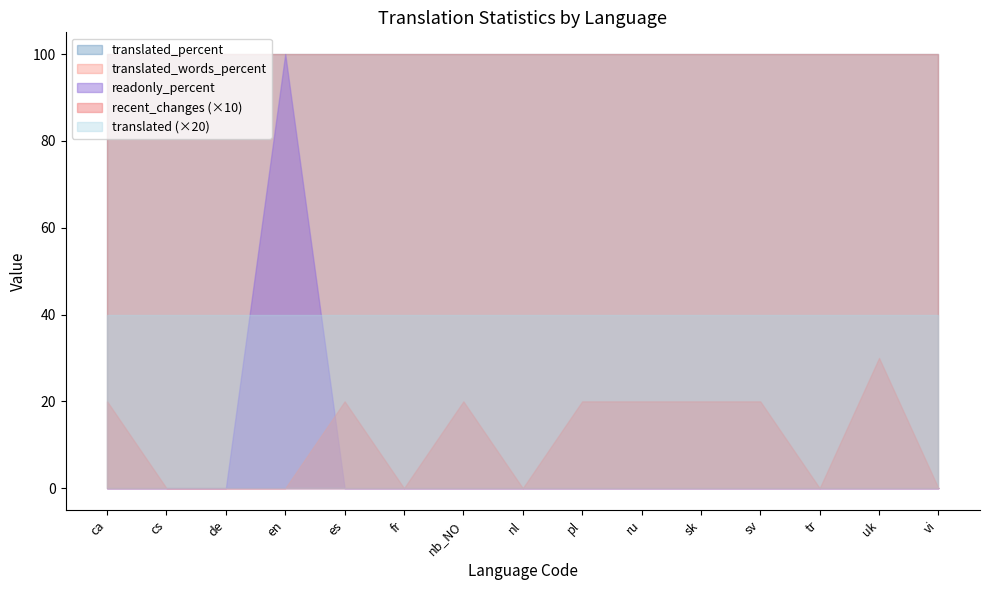

Reading left to right, what are all the values shown in this chart?

recent_changes: ca=2	cs=0	de=0	en=0	es=2	fr=0	nb_NO=2	nl=0	pl=2	ru=2	sk=2	sv=2	tr=0	uk=3	vi=0
translated: ca=2	cs=2	de=2	en=2	es=2	fr=2	nb_NO=2	nl=2	pl=2	ru=2	sk=2	sv=2	tr=2	uk=2	vi=2
translated_percent: ca=100	cs=100	de=100	en=100	es=100	fr=100	nb_NO=100	nl=100	pl=100	ru=100	sk=100	sv=100	tr=100	uk=100	vi=100
translated_words_percent: ca=100	cs=100	de=100	en=100	es=100	fr=100	nb_NO=100	nl=100	pl=100	ru=100	sk=100	sv=100	tr=100	uk=100	vi=100
readonly: ca=0	cs=0	de=0	en=2	es=0	fr=0	nb_NO=0	nl=0	pl=0	ru=0	sk=0	sv=0	tr=0	uk=0	vi=0
readonly_percent: ca=0	cs=0	de=0	en=100	es=0	fr=0	nb_NO=0	nl=0	pl=0	ru=0	sk=0	sv=0	tr=0	uk=0	vi=0